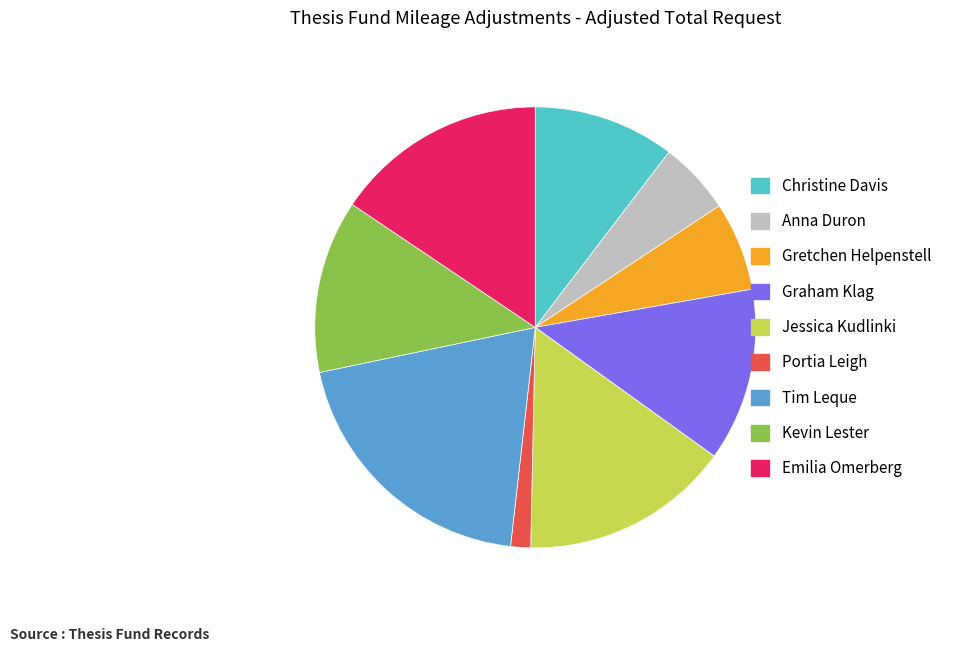

Do Jessica Kudlinki and Christine Davis together represent more than half of the pie?

No